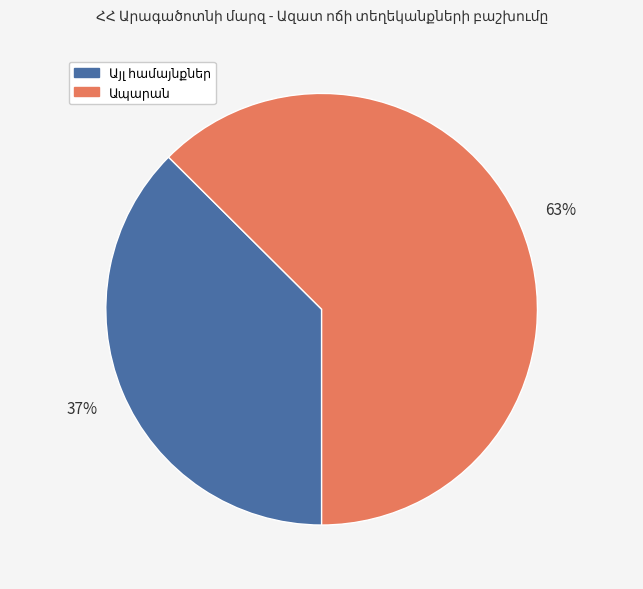

To the nearest percent, what is the average slice percentage?

50%